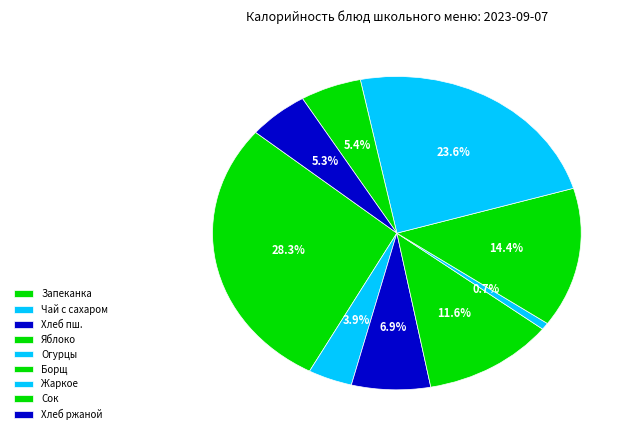

What is the smallest slice in the pie chart?

Огурцы